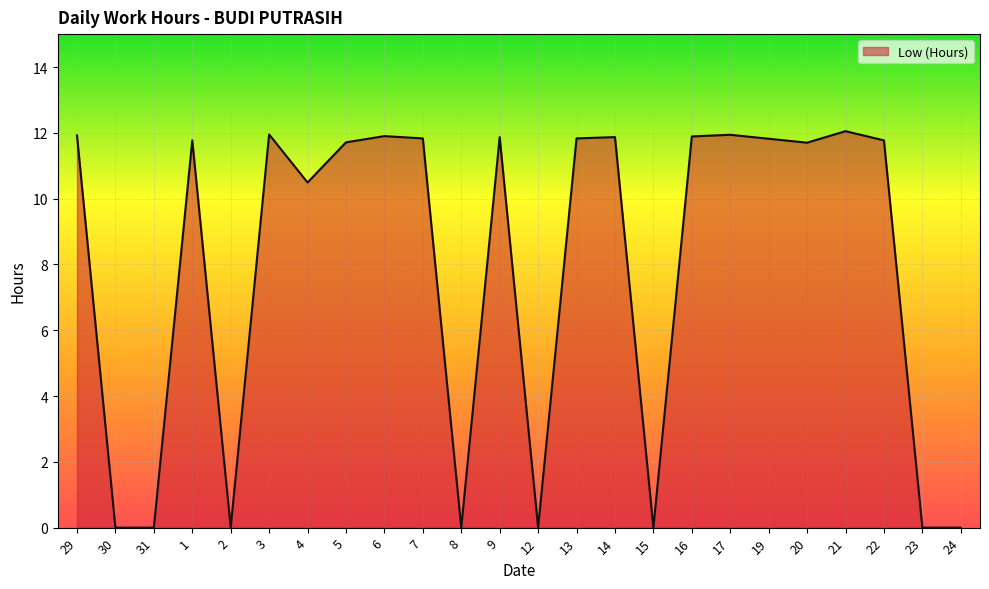

Where does the data first go above 11?

29